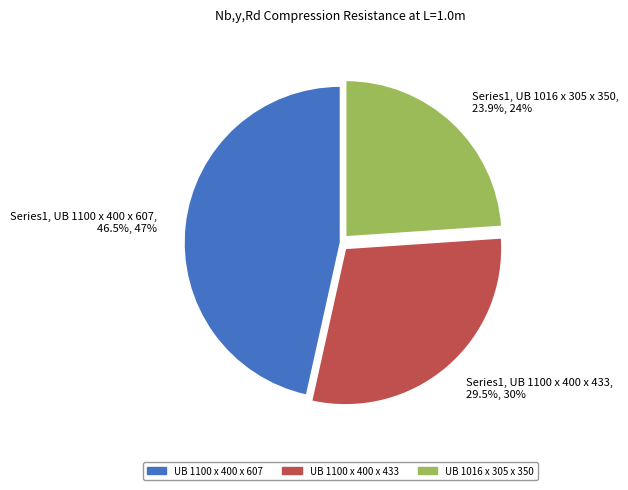

Is there a majority slice in this chart?

No